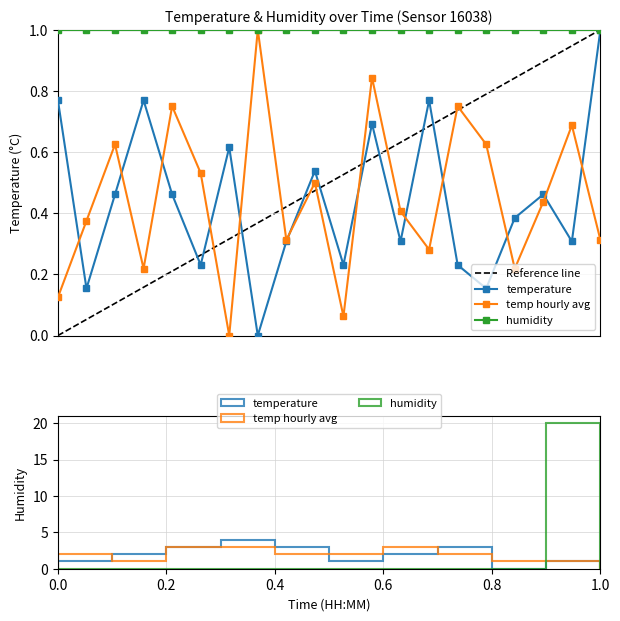

Count the number of categories in the chart.

20